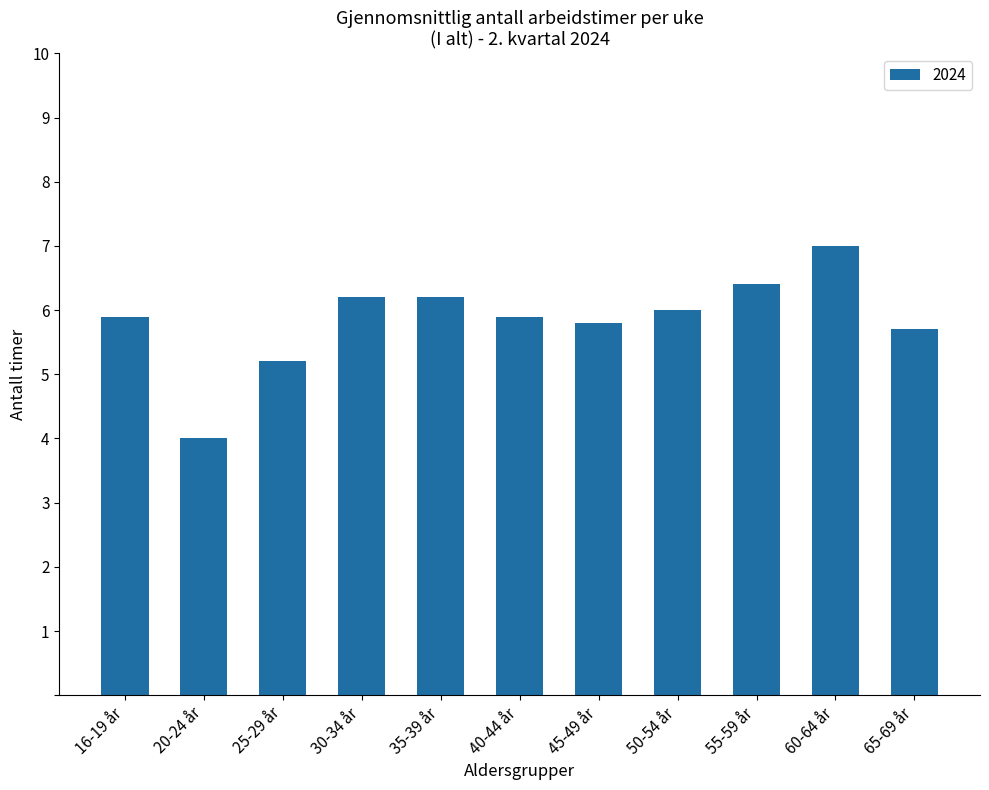

What is the change in value from 16-19 år to 25-29 år?

-0.7